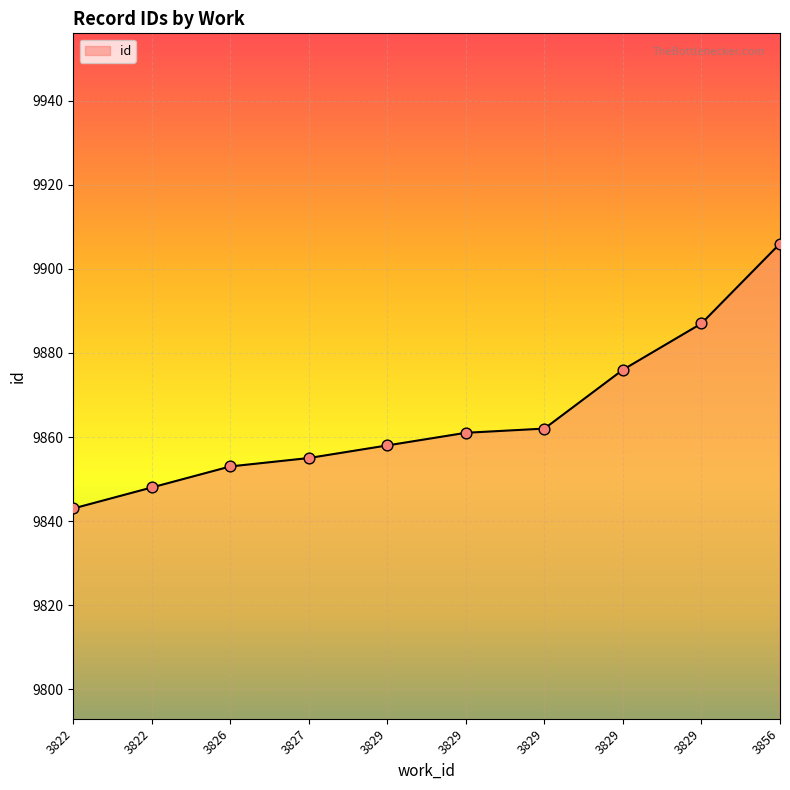

Approximately how many times larger is the value at 3822 compared to 3829?

1.0